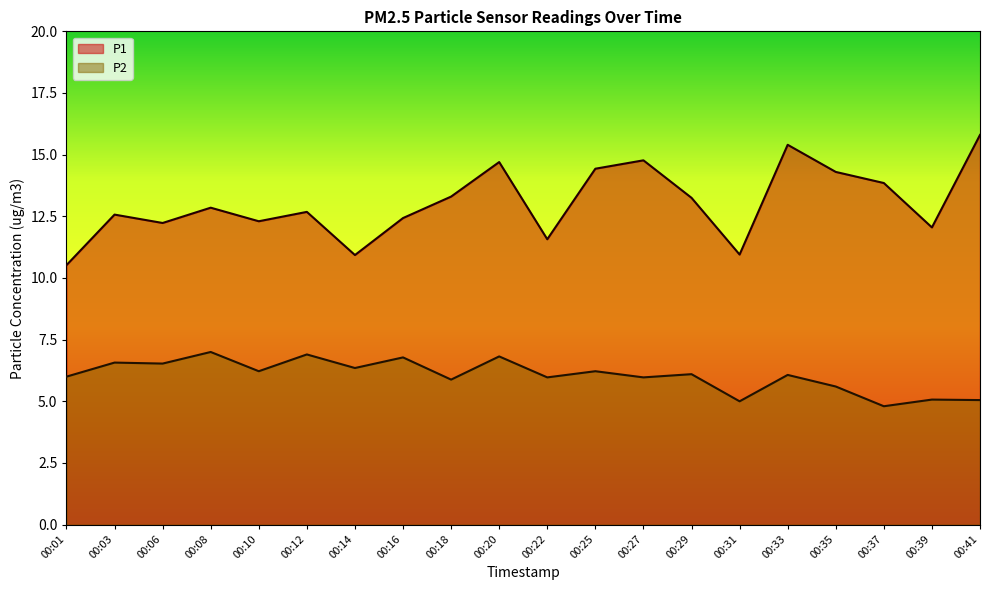

Is the value of P2 at 00:25 greater than the value of P1 at 00:25?

No